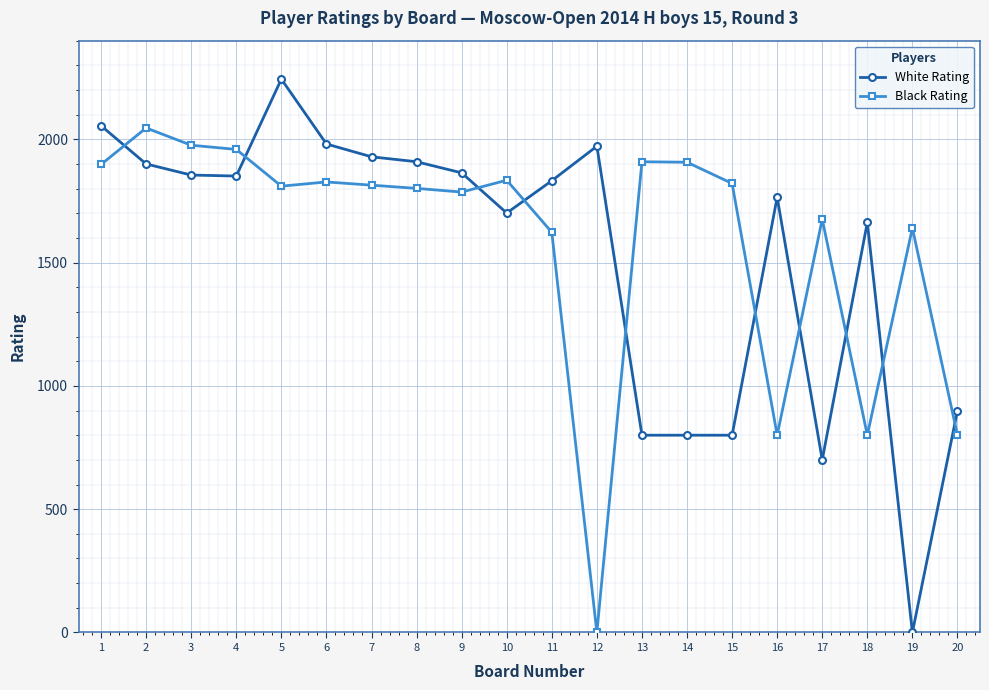

After their last crossing, which series has the higher values: White Rating or Black Rating?

White Rating